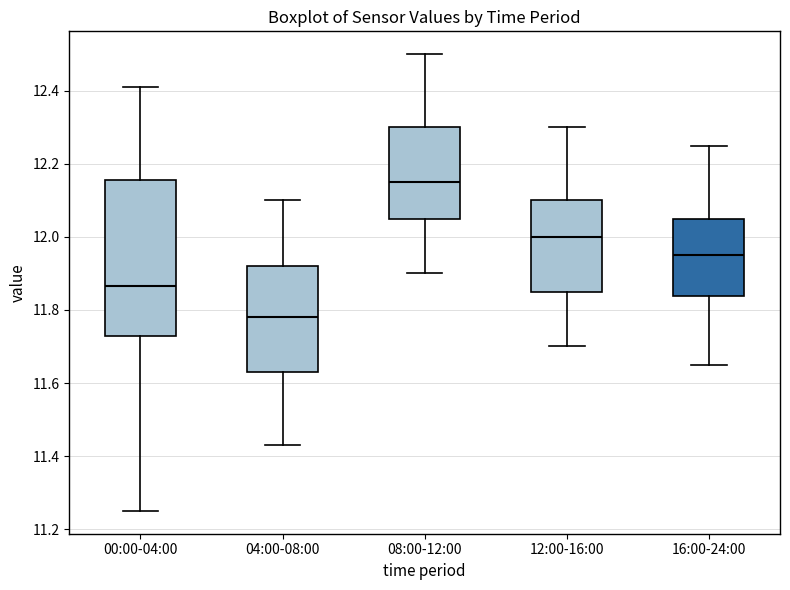

Reading left to right, read every box against the y-axis: the position of its median line, the range the box covers, and the ends of its whiskers. The values are not printed on the chart, so give them approximately, as read against the axis.

00:00-04:00: median 11.86, box 11.72 to 12.16, whiskers 11.26 to 12.42
04:00-08:00: median 11.78, box 11.64 to 11.92, whiskers 11.44 to 12.10
08:00-12:00: median 12.16, box 12.06 to 12.30, whiskers 11.90 to 12.50
12:00-16:00: median 12.00, box 11.86 to 12.10, whiskers 11.70 to 12.30
16:00-24:00: median 11.96, box 11.84 to 12.06, whiskers 11.66 to 12.26